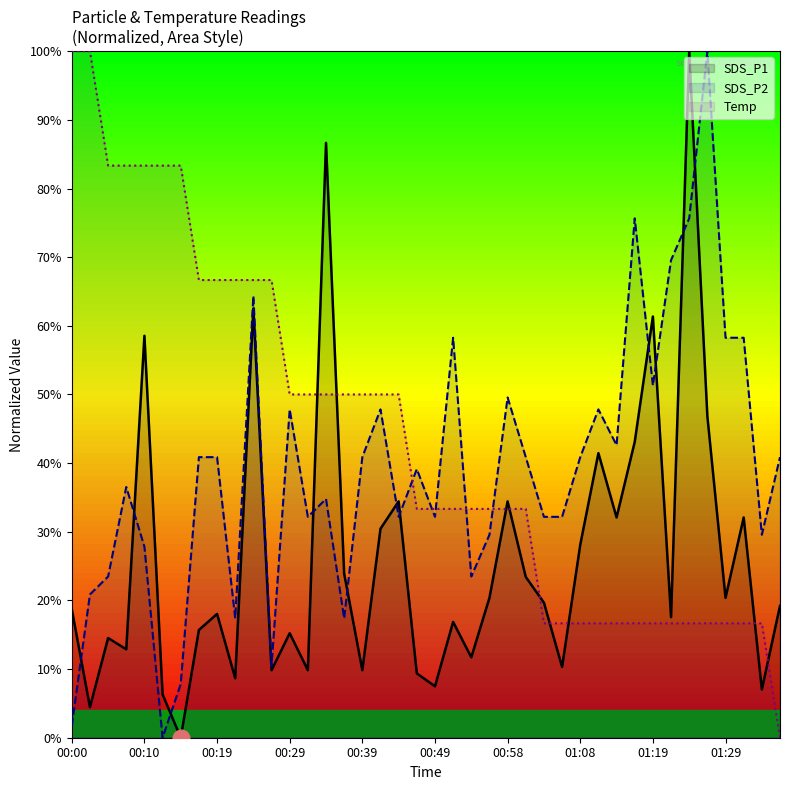

Between 33 and 18, which is larger?

18